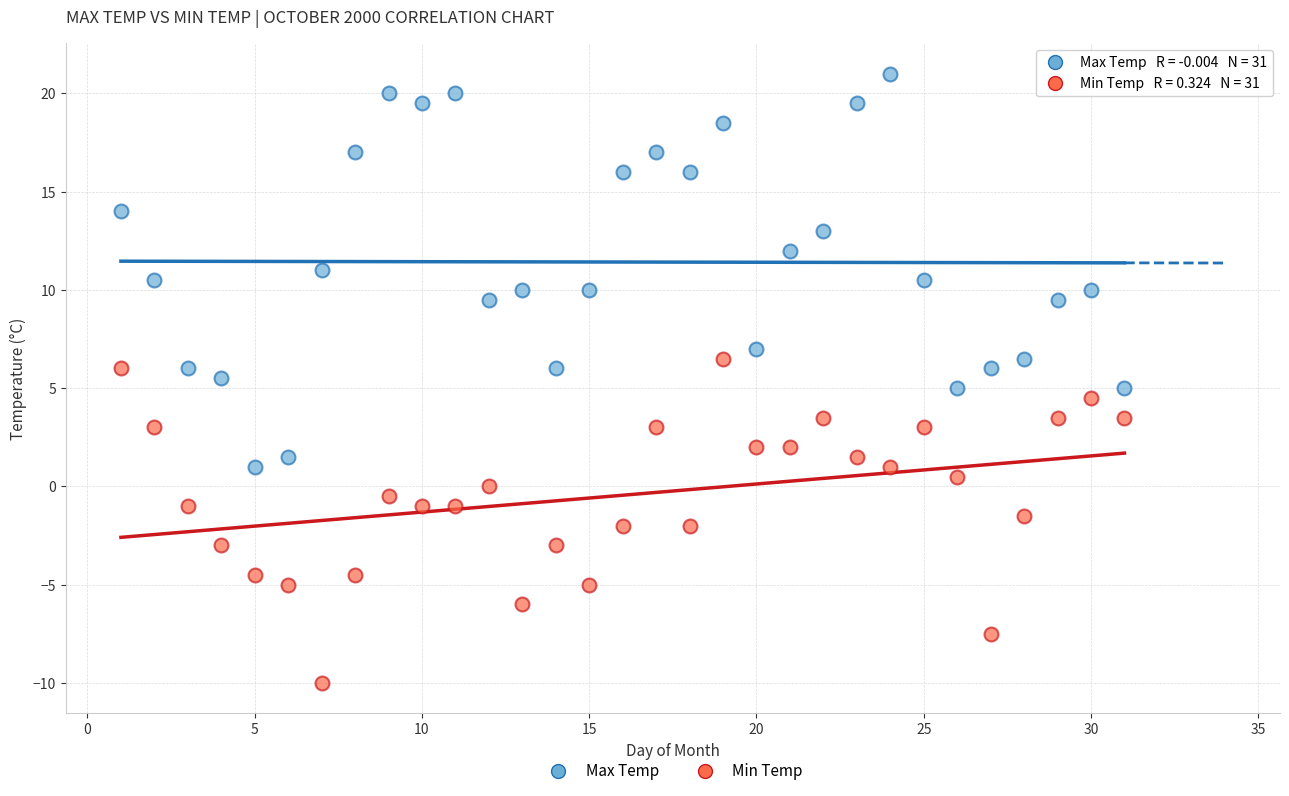

Which series contains the lowest Y value?

Min Temp